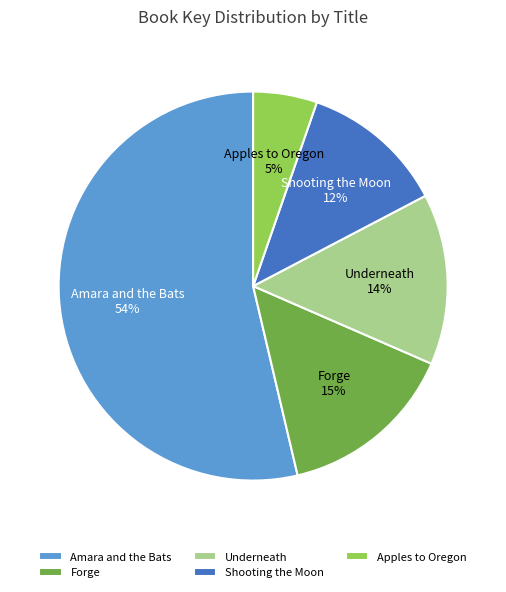

To the nearest percent, what percentage of the pie is Amara and the Bats?

54%